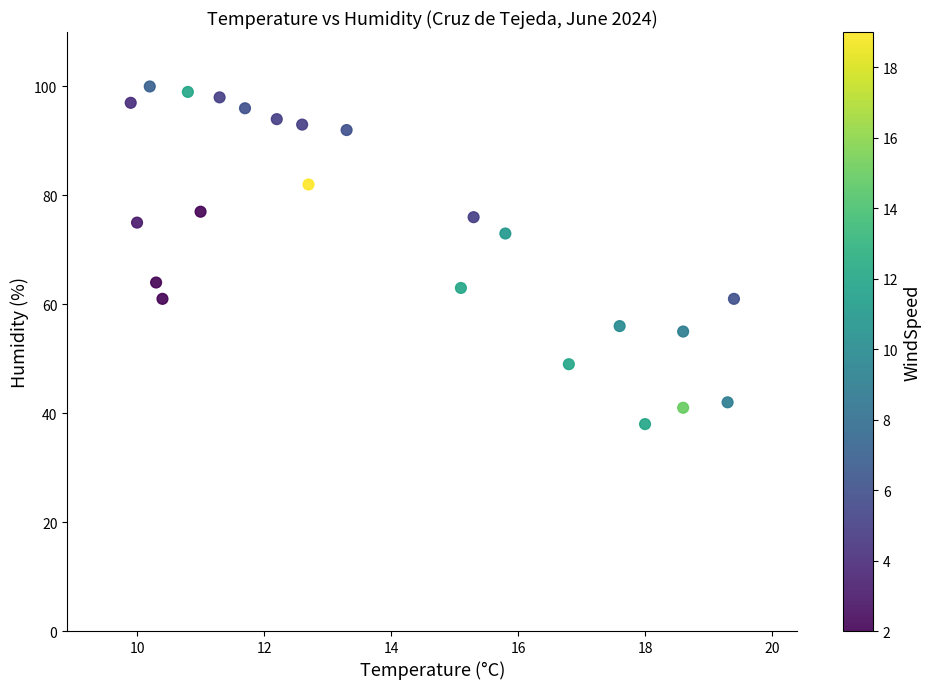

What is the range of Y values (max minus min)?

62